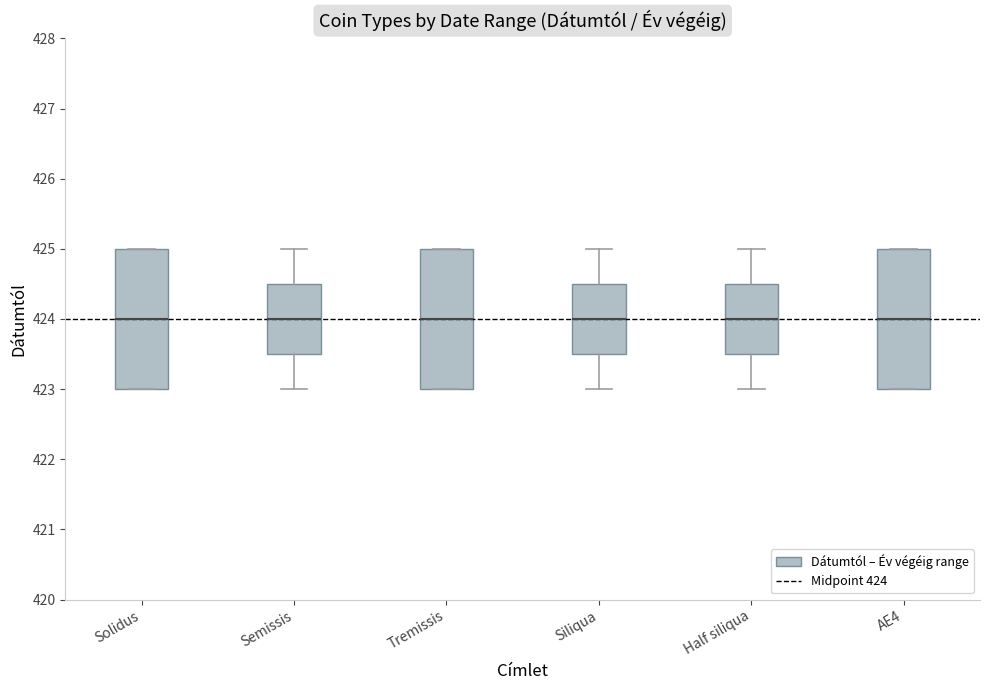

Where does the median line of the box for Solidus sit on the y-axis? The values are not printed on the chart, so give them approximately, as read against the axis.

424.0